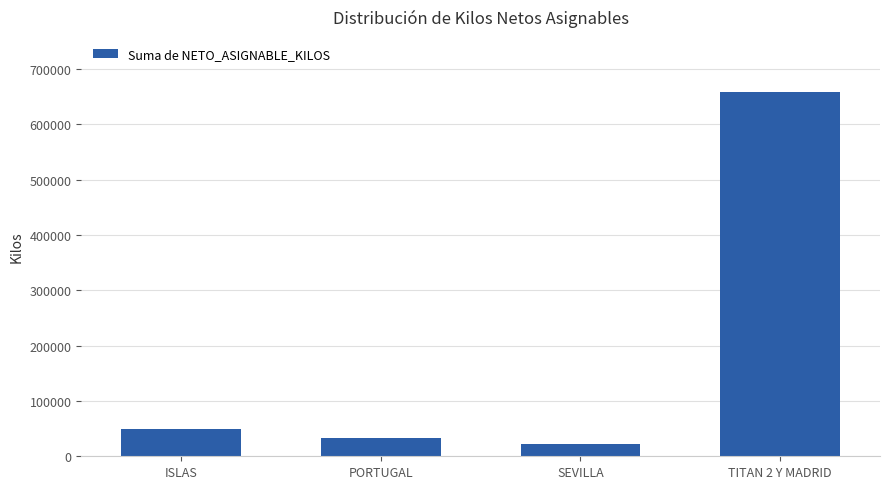

What is the difference between the maximum and minimum values?

636546.7